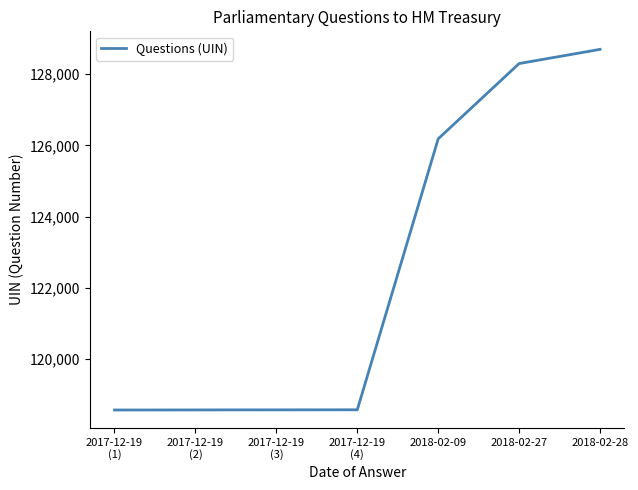

Approximately how many times larger is the value at 2018-02-28 compared to 2017-12-19
(2)?

1.1